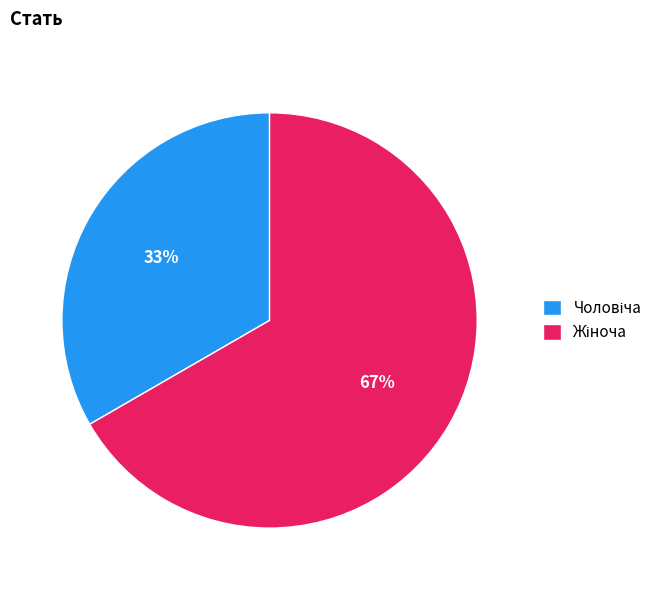

Is there any slice that represents more than half of the pie?

Yes